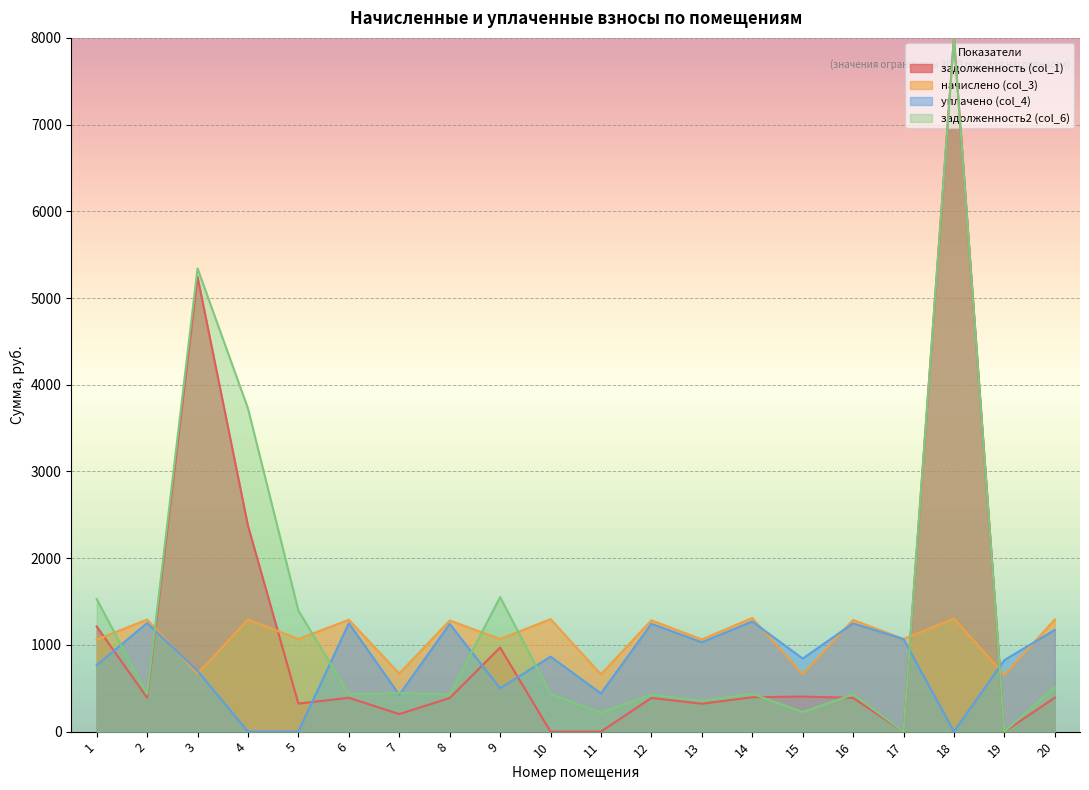

At how many categories does at least one series exceed 736?

18